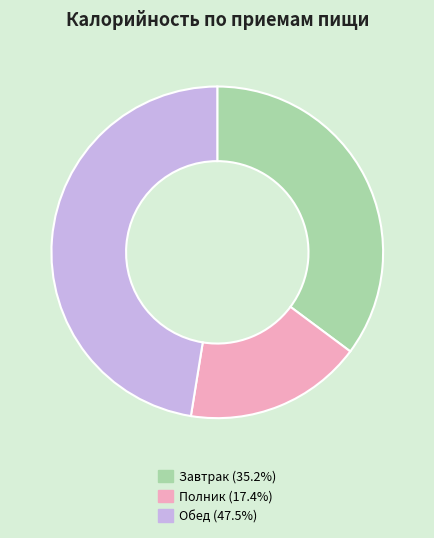

Is it true that Завтрак is 35% of the pie?

True